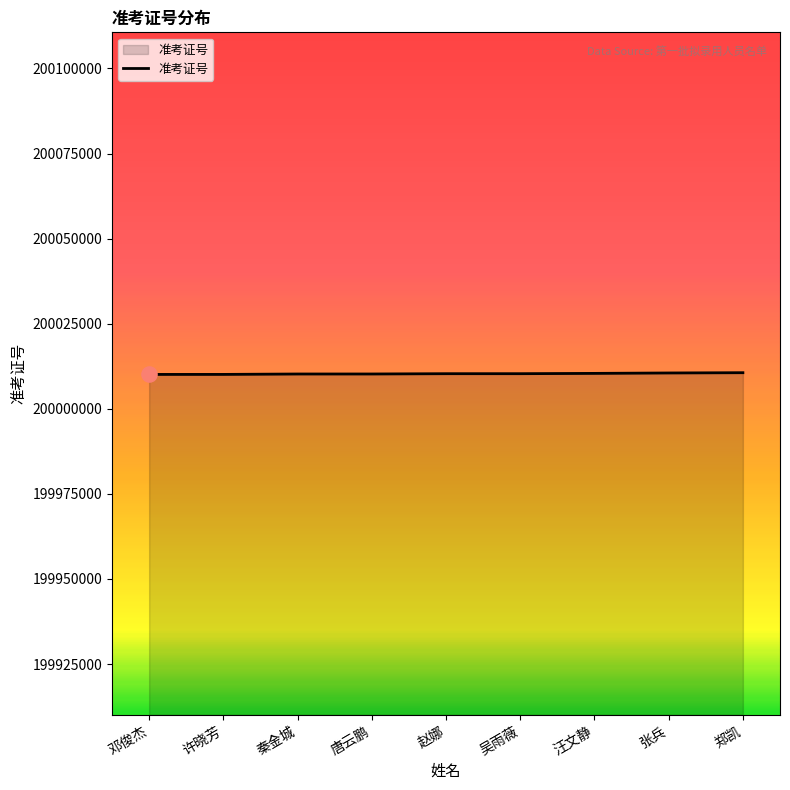

What is the ratio of the value at 赵娜 to the value at 许晓芳?

1.0